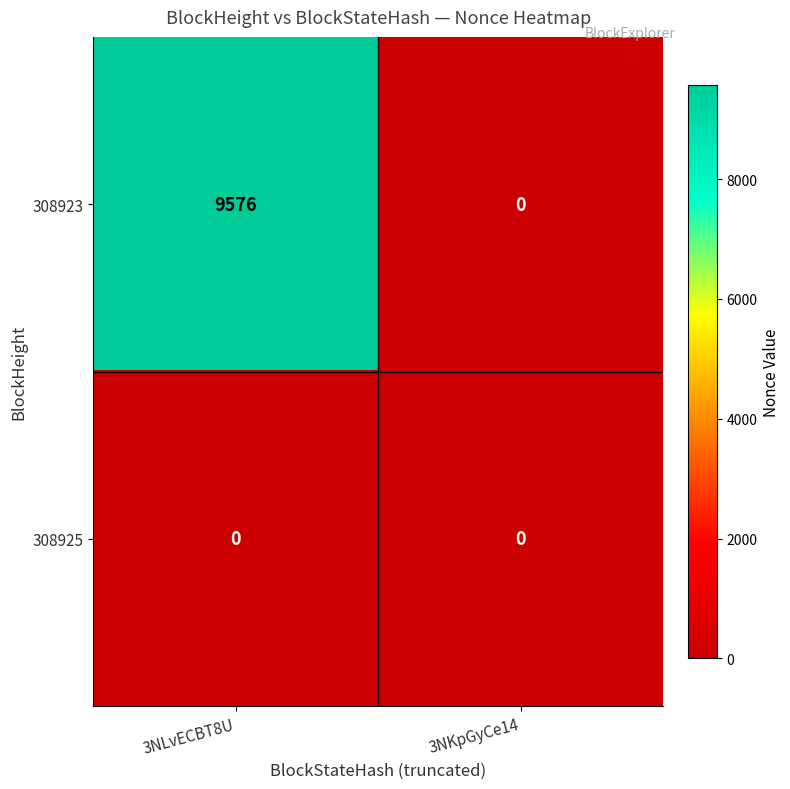

What is the maximum value shown in the chart?

9576